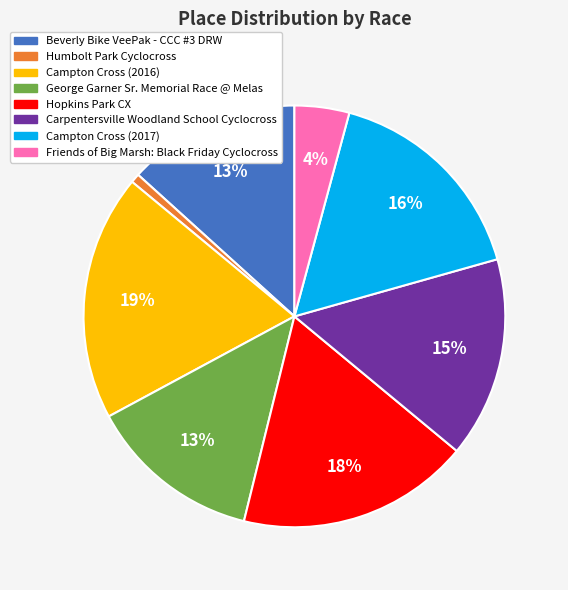

Count the number of slices in the pie.

8